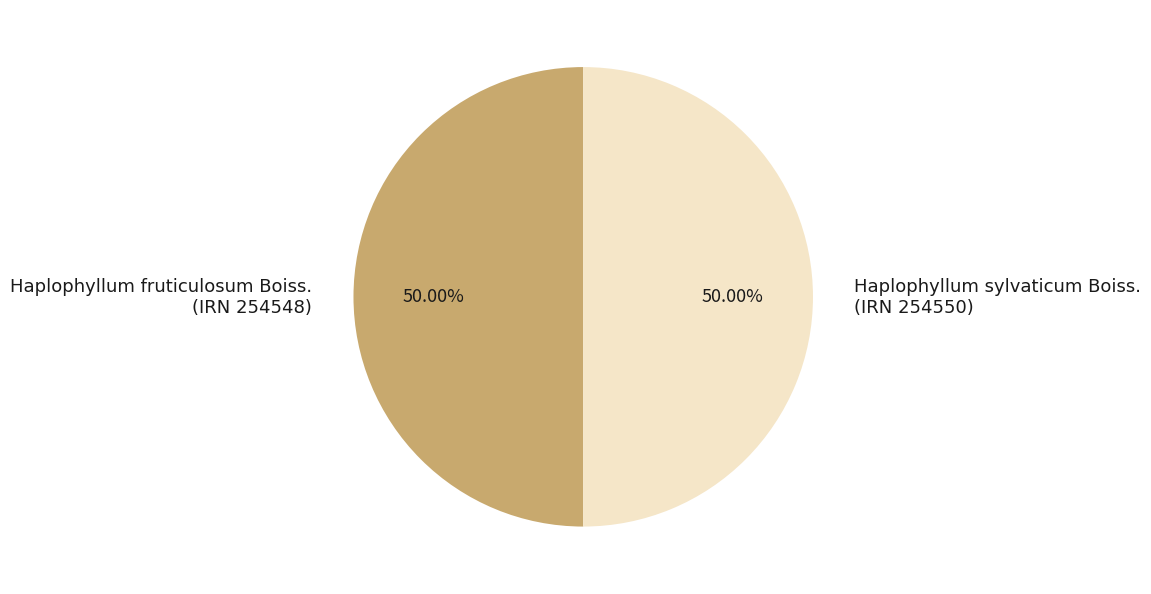

What is the ratio of the value at Haplophyllum fruticulosum Boiss. (IRN 254548) to the value at Haplophyllum sylvaticum Boiss. (IRN 254550)?

1.0